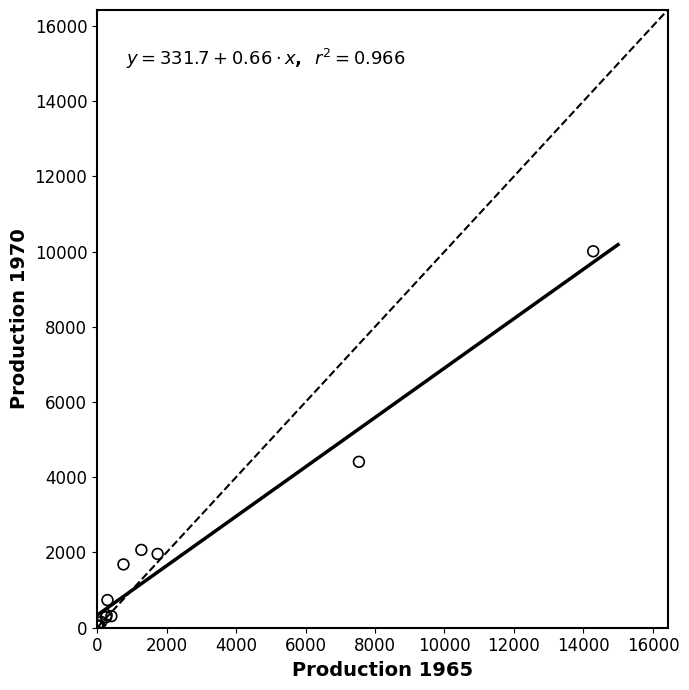

What Y value in the scatter plot is closest to 5025?

4410.0